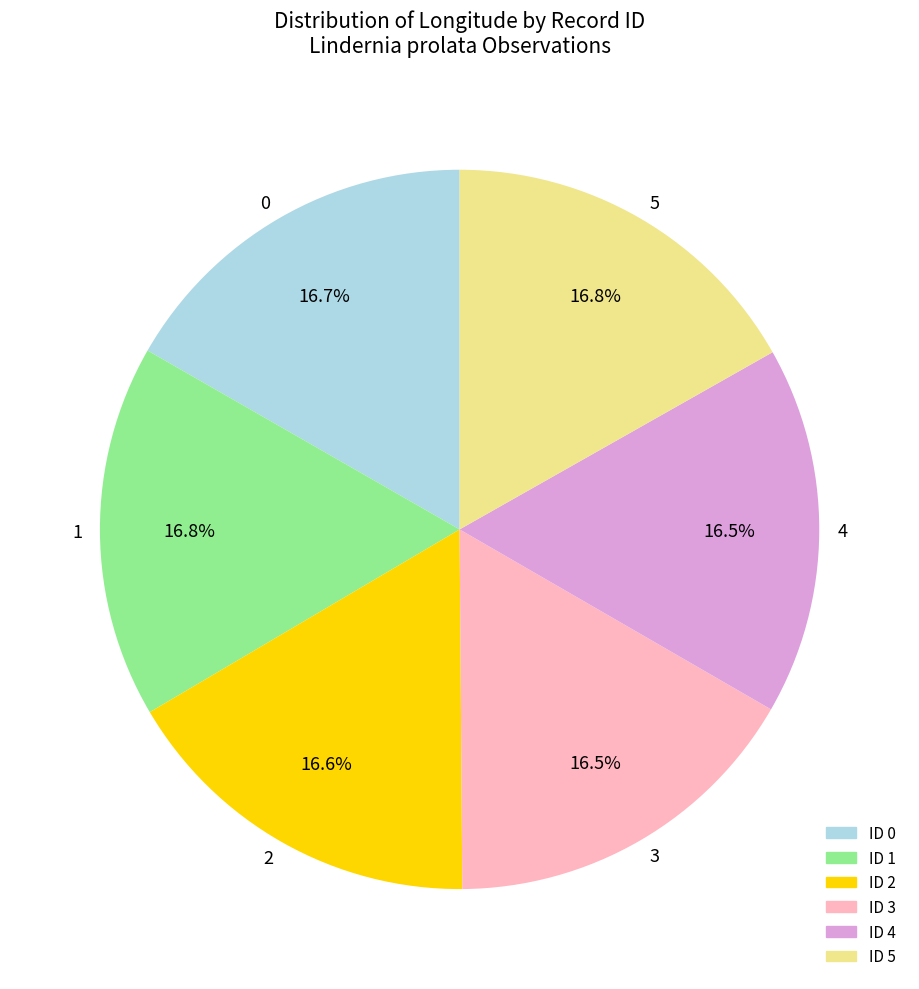

What percentage do 1 and 3 together represent?

33.3%